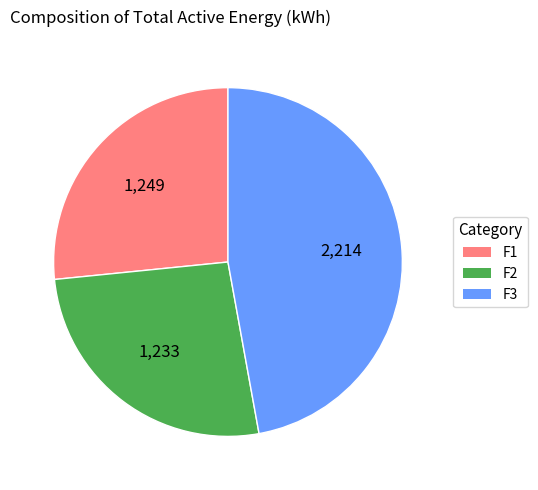

Do F2 and F1 together represent more than half of the pie?

Yes